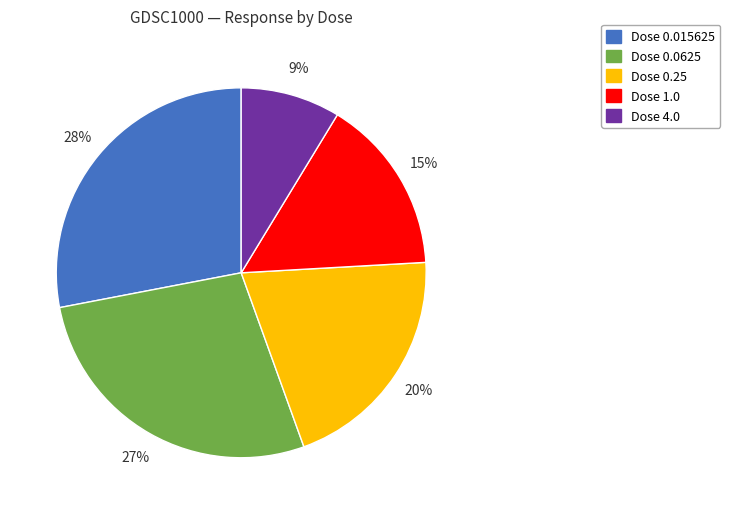

To the nearest percent, what portion does Dose 4.0 represent?

9%